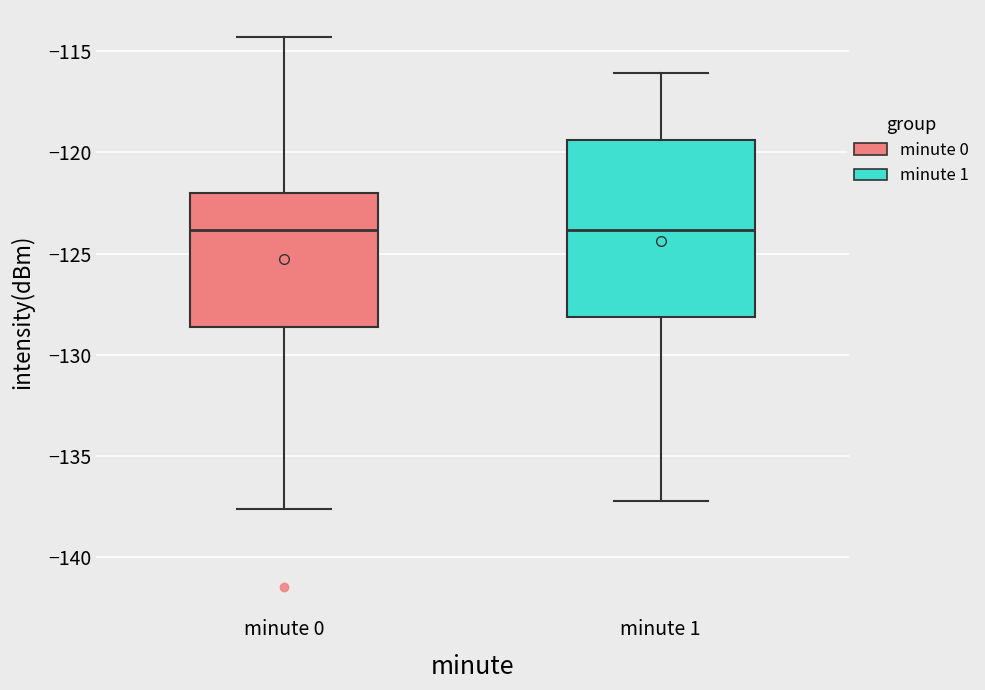

Where does the upper whisker of the box for minute 0 end on the y-axis? The values are not printed on the chart, so give them approximately, as read against the axis.

-114.5